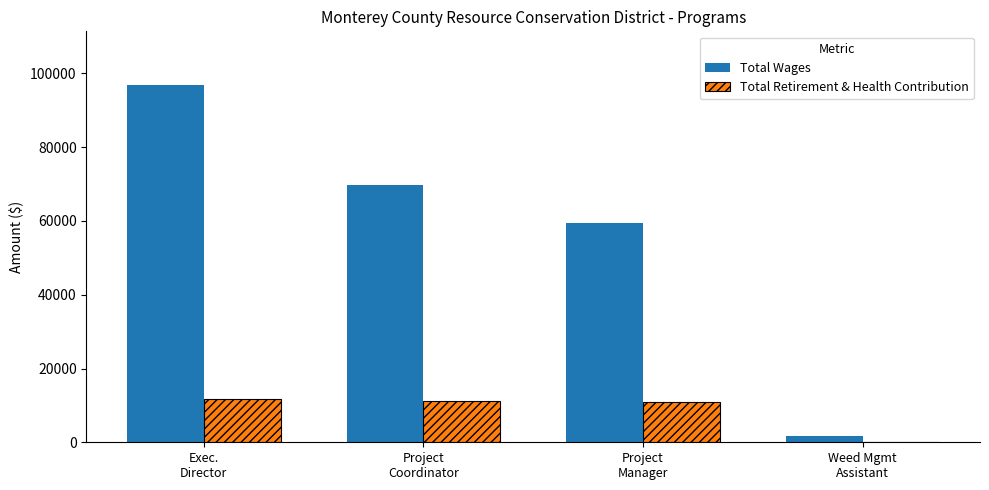

Which series changed the most between Exec.
Director and Weed Mgmt
Assistant?

Total Wages